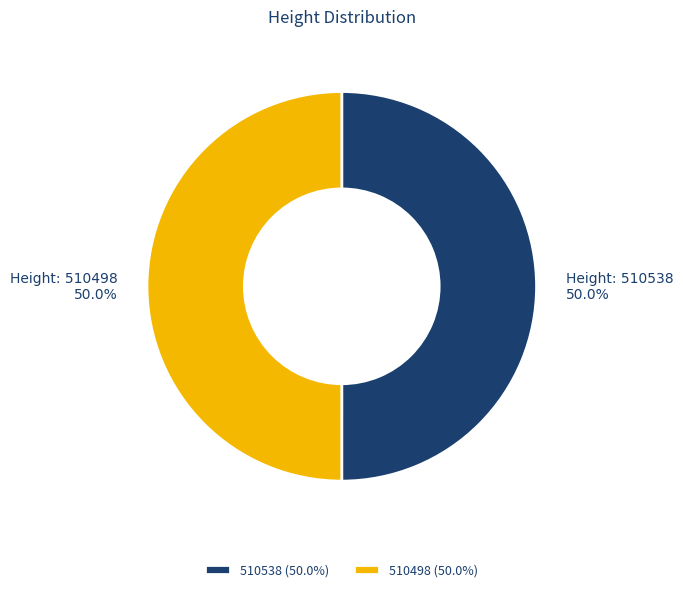

How much of the chart is everything except 510498?

50.0%